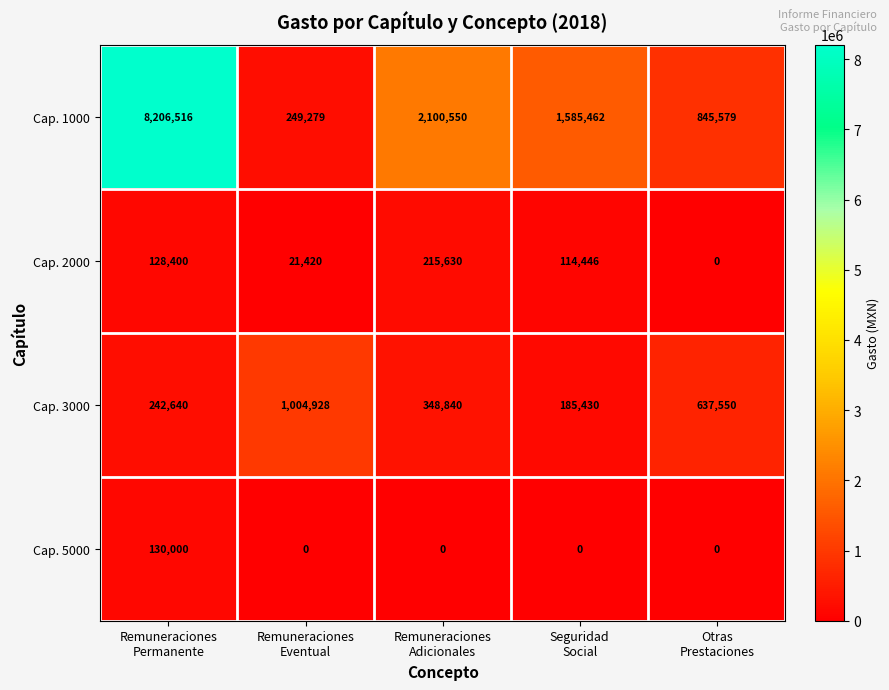

Which series has the widest spread of values?

Cap. 1000